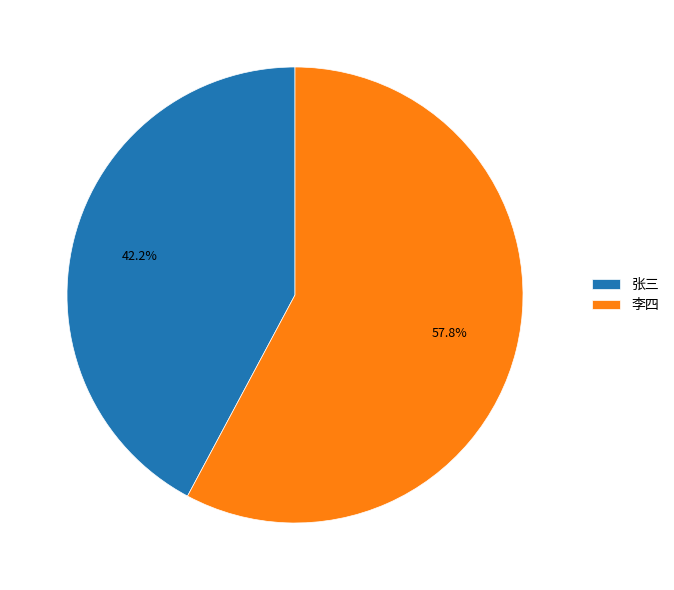

Which slice represents more than half of the pie?

李四